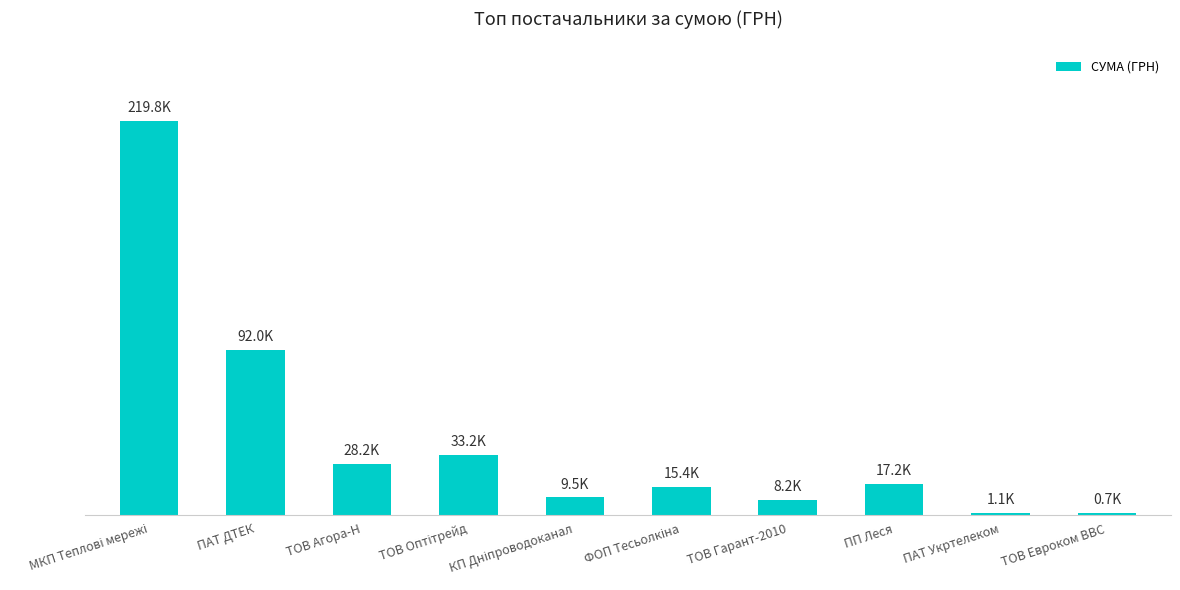

The chart shows a value of 91998.9 at ПАТ ДТЕК. True or false?

True